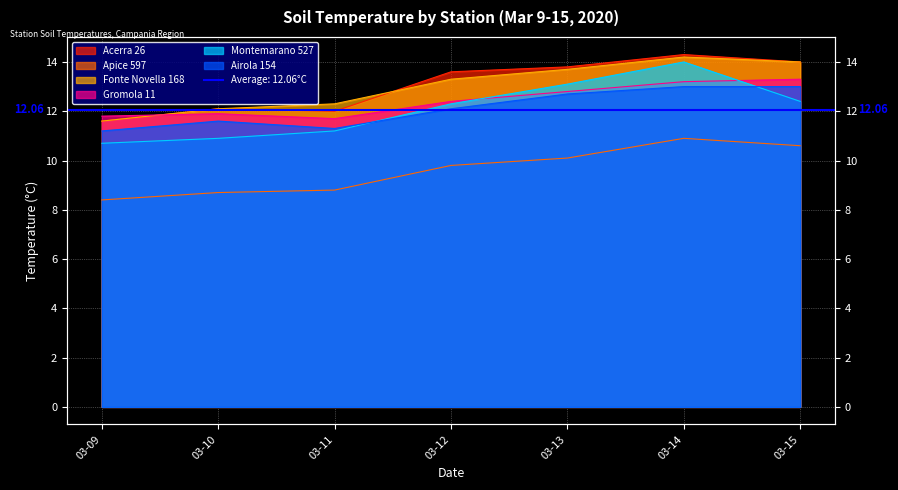

Where is the first local minimum for Acerra 26?

03-11